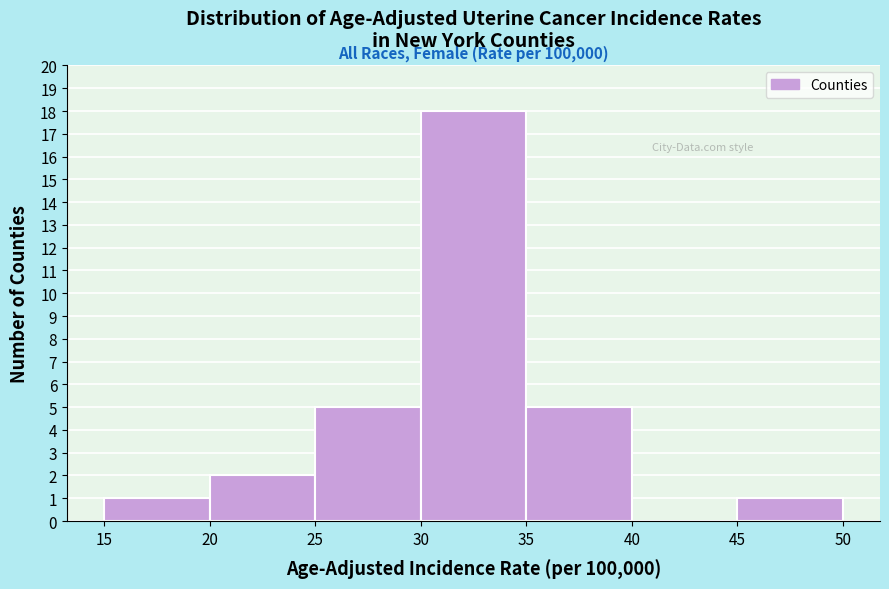

Over which range of the x-axis is the bar tallest?

30 to 35